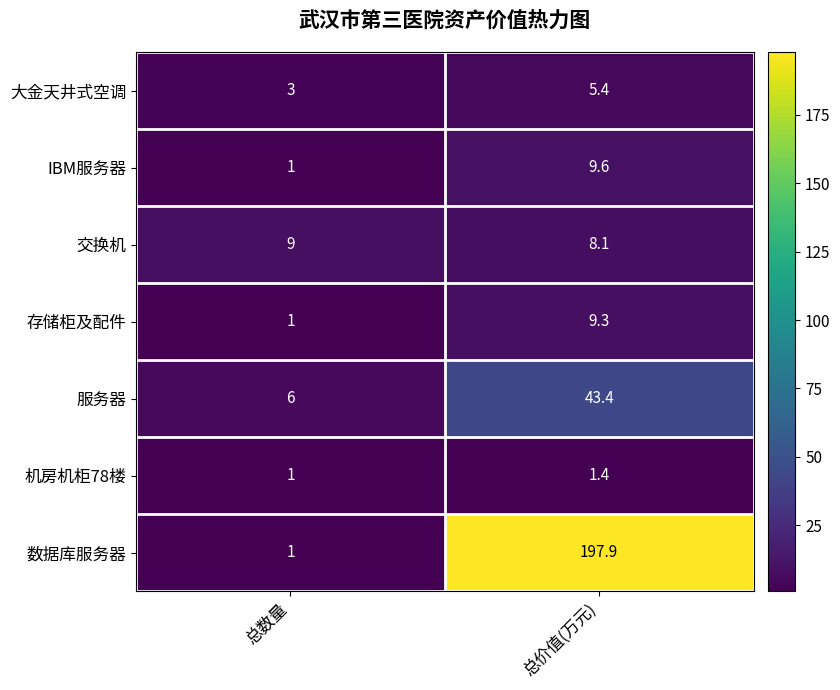

Where does the 数据库服务器 series first go above 197?

总价值(万元)